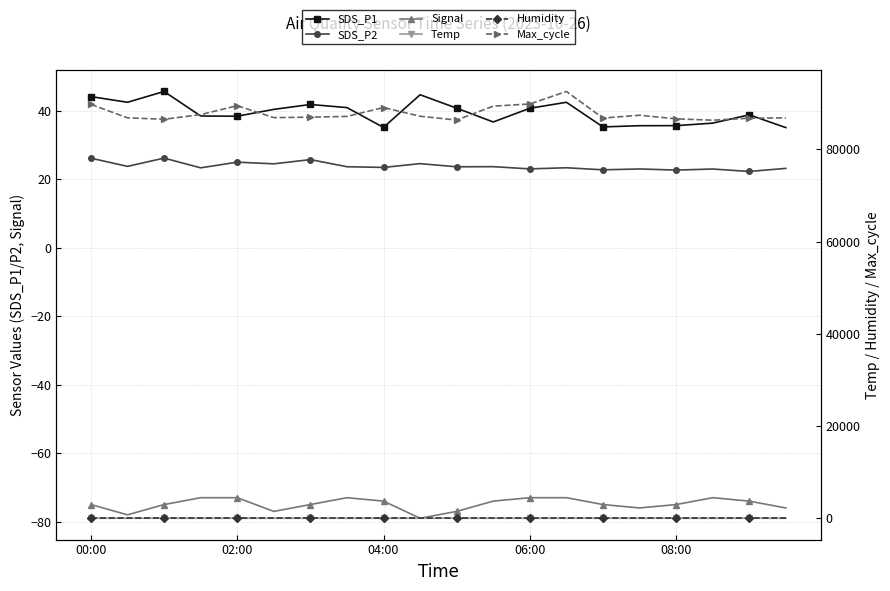

What is the sum of all Humidity values?

1998.0